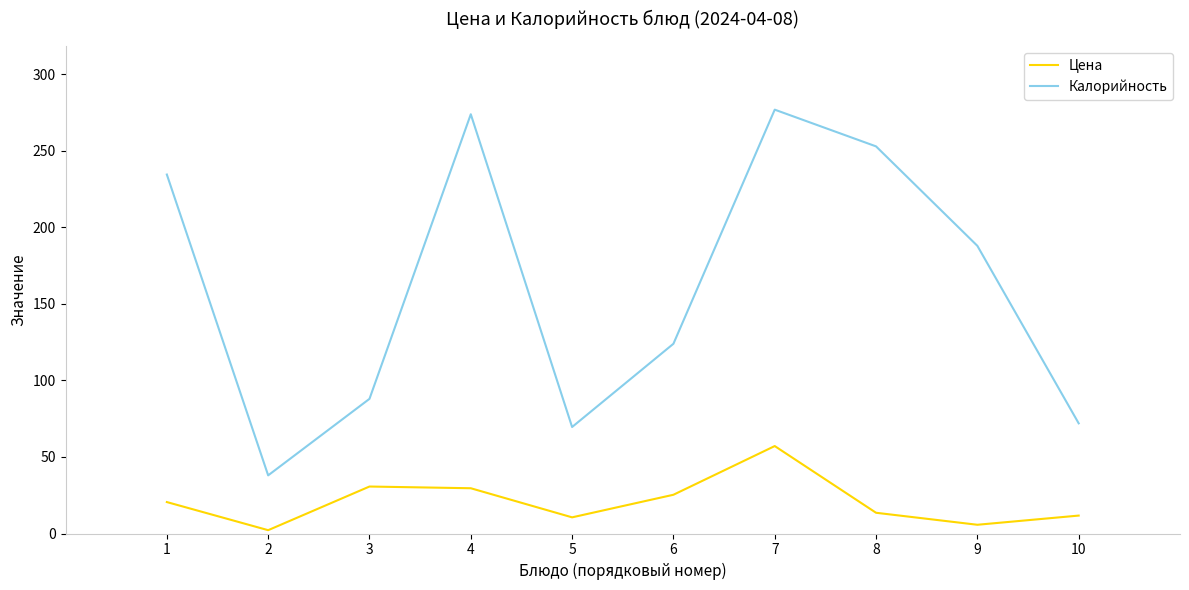

What is the difference between the Цена values at 7 and 8?

43.6